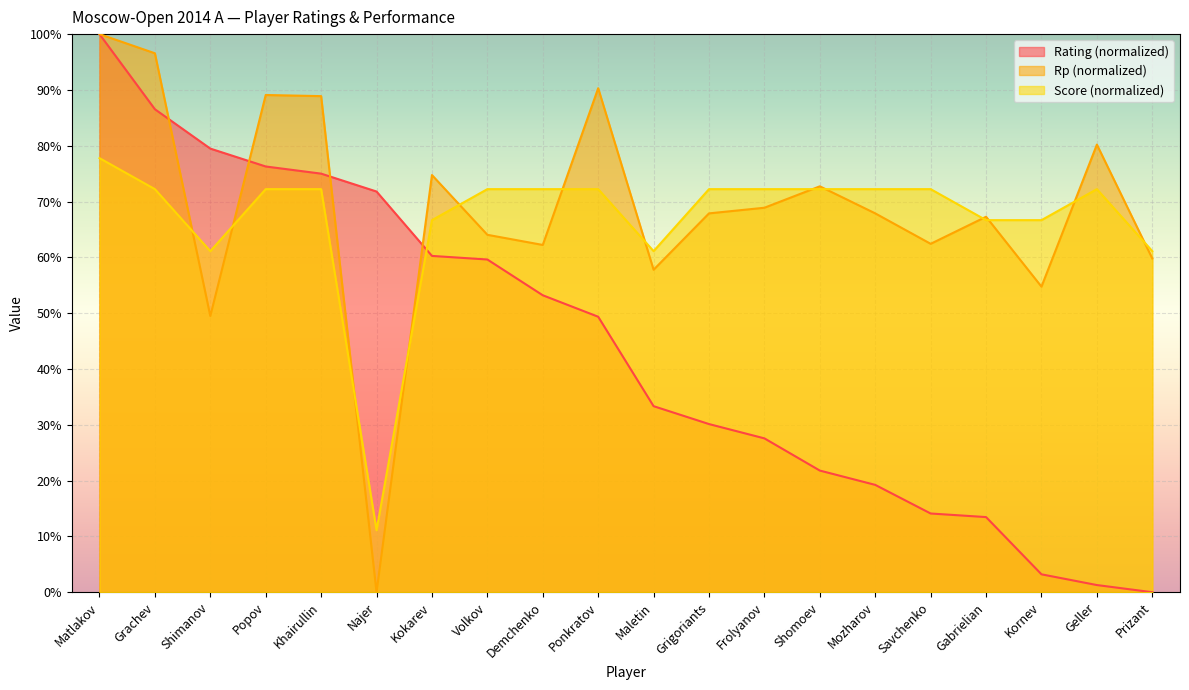

Is it true that Rp equals 16.0 at Savchenko?

False